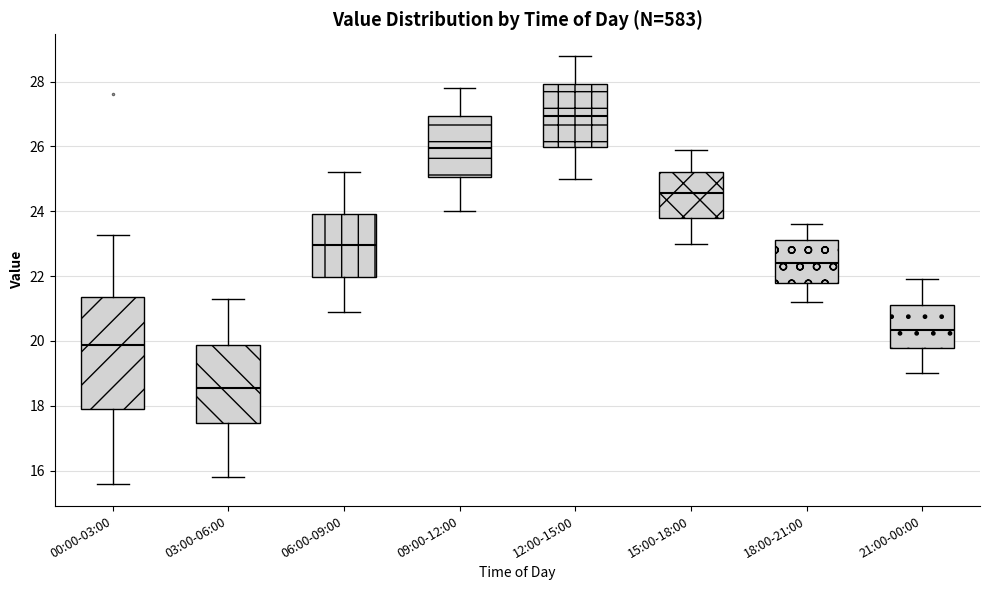

Which box has the lowest median line?

03:00-06:00